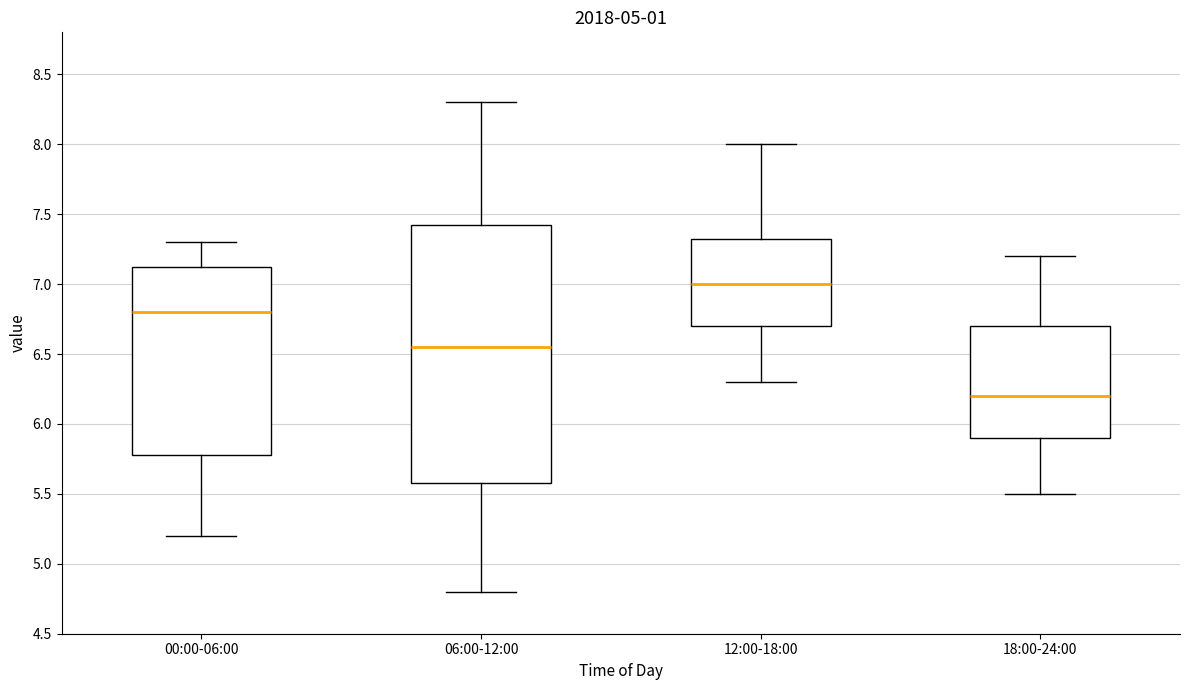

Reading left to right, read every box against the y-axis: the position of its median line, the range the box covers, and the ends of its whiskers. The values are not printed on the chart, so give them approximately, as read against the axis.

00:00-06:00: median 6.80, box 5.80 to 7.15, whiskers 5.20 to 7.30
06:00-12:00: median 6.55, box 5.60 to 7.45, whiskers 4.80 to 8.30
12:00-18:00: median 7.00, box 6.70 to 7.35, whiskers 6.30 to 8.00
18:00-24:00: median 6.20, box 5.90 to 6.70, whiskers 5.50 to 7.20